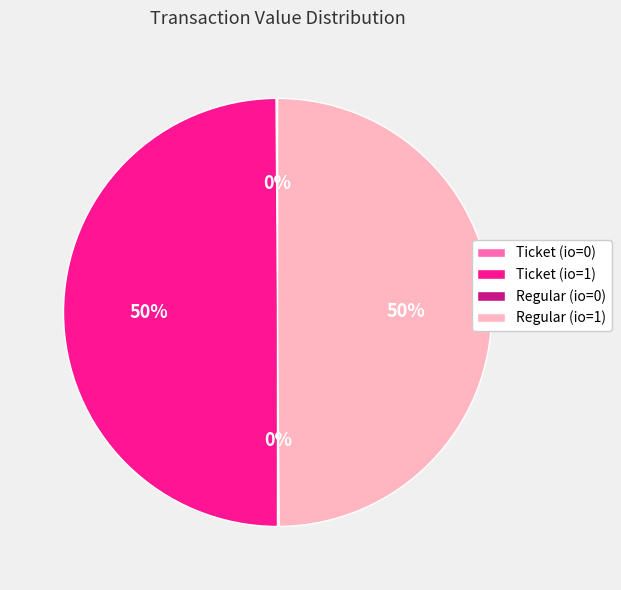

To the nearest percent, what percentage of the pie is Regular (io=1)?

50%